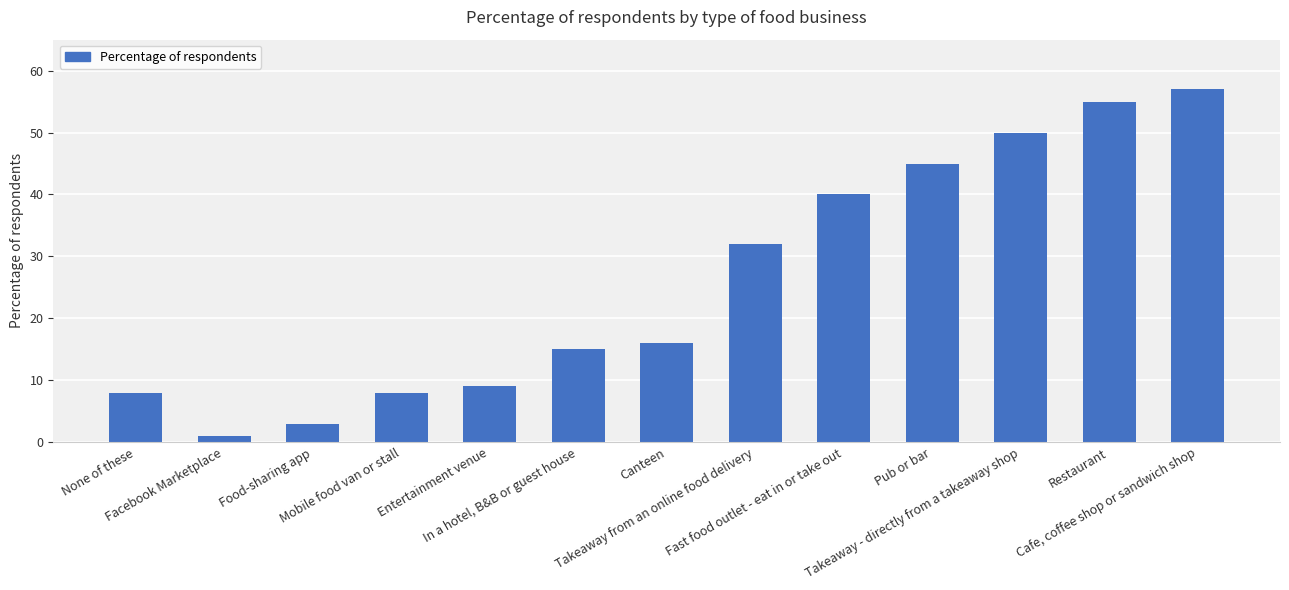

What is the greatest value displayed?

57